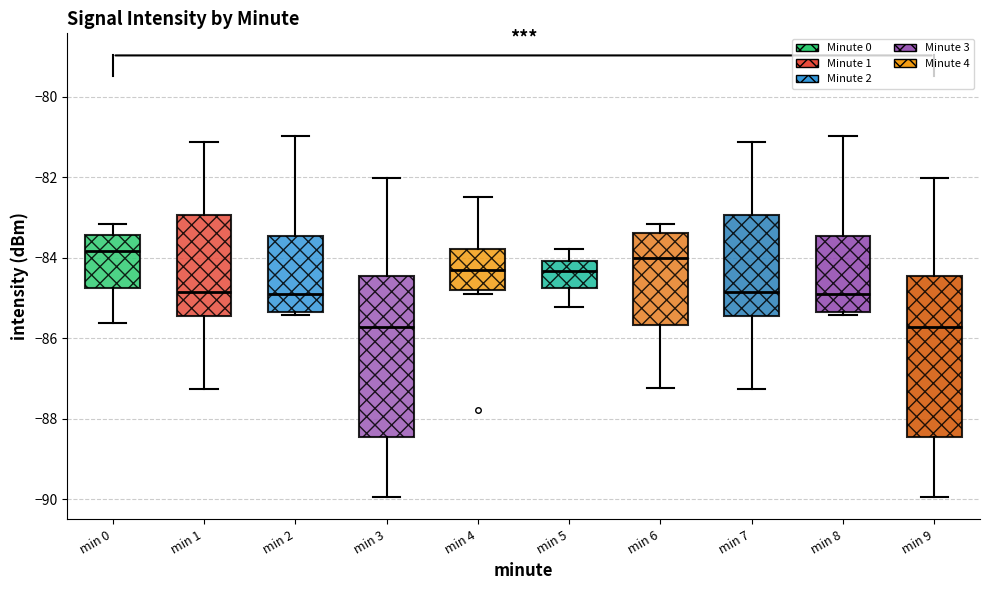

Reading left to right, read every box against the y-axis: the position of its median line, the range the box covers, and the ends of its whiskers. The values are not printed on the chart, so give them approximately, as read against the axis.

min 0: median -83.8, box -84.8 to -83.4, whiskers -85.6 to -83.2
min 1: median -84.8, box -85.4 to -83.0, whiskers -87.2 to -81.2
min 2: median -85.0, box -85.4 to -83.4, whiskers -85.4 (just below the box's lower edge) to -81.0
min 3: median -85.8, box -88.4 to -84.4, whiskers -90.0 to -82.0
min 4: median -84.2, box -84.8 to -83.8, whiskers -85.0 to -82.4
min 5: median -84.4, box -84.8 to -84.0, whiskers -85.2 to -83.8
min 6: median -84.0, box -85.6 to -83.4, whiskers -87.2 to -83.2
min 7: median -84.8, box -85.4 to -83.0, whiskers -87.2 to -81.2
min 8: median -85.0, box -85.4 to -83.4, whiskers -85.4 (just below the box's lower edge) to -81.0
min 9: median -85.8, box -88.4 to -84.4, whiskers -90.0 to -82.0